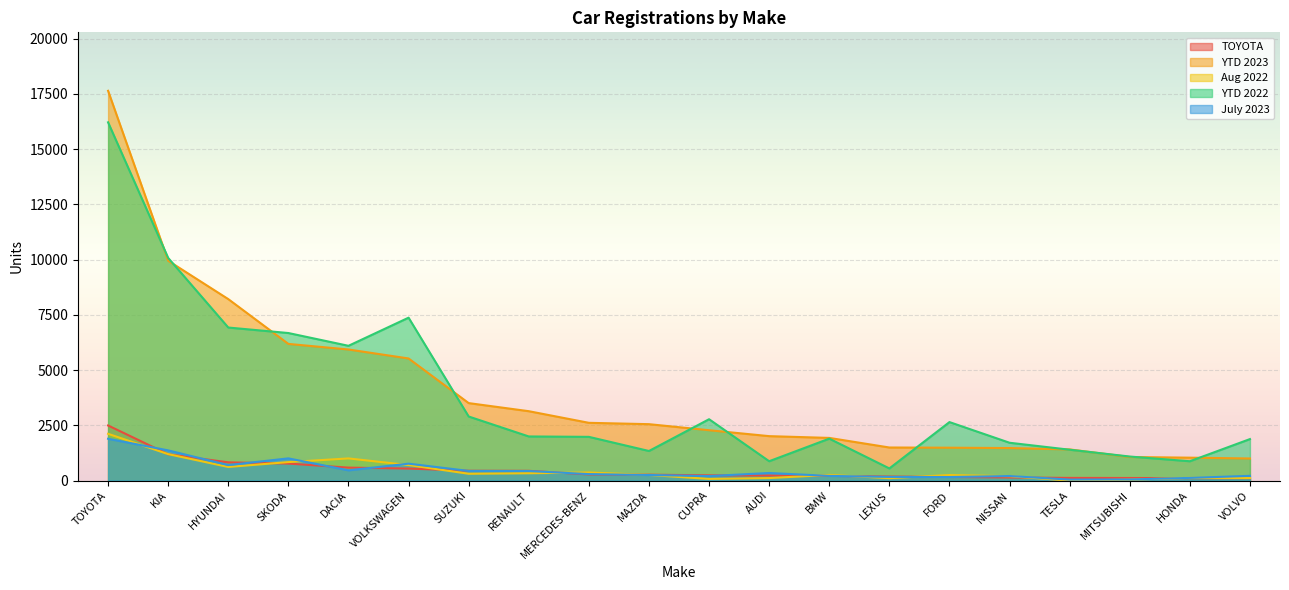

The value of TOYOTA at HYUNDAI is 828. True or false?

True